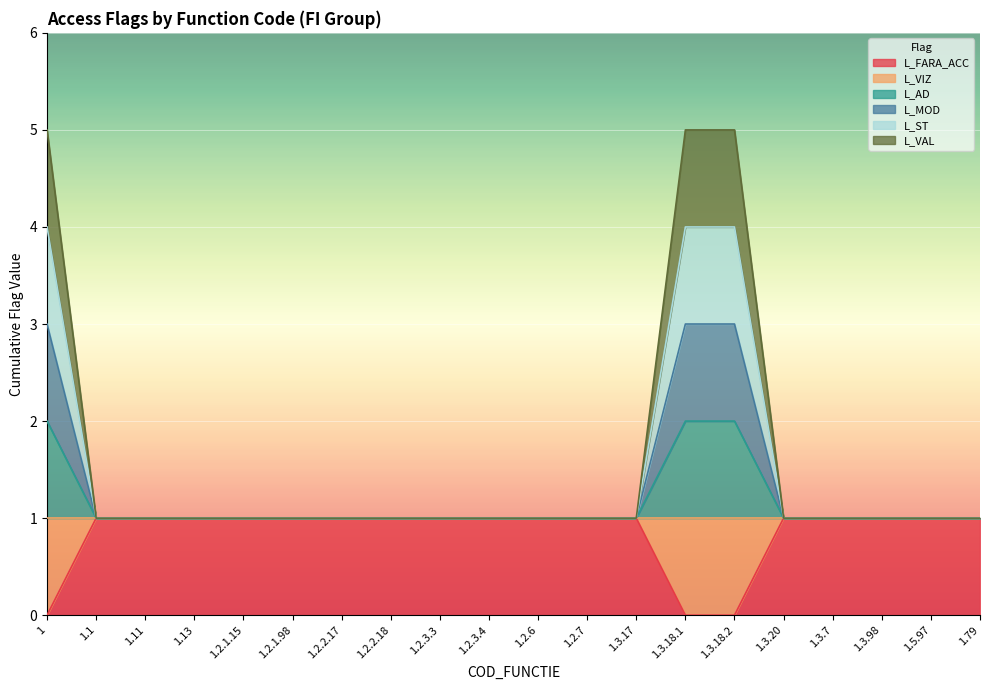

What is the value of the L_AD point at the 16th from the left?

1